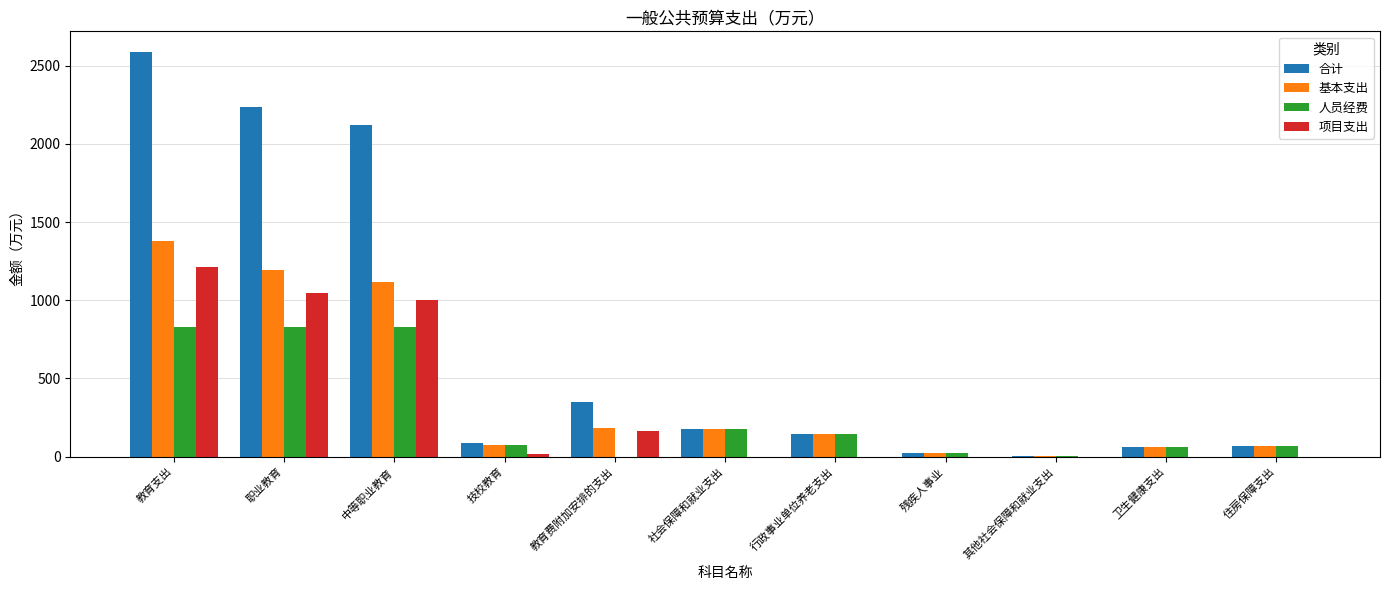

True or false: 基本支出 has a value of 1770.8 at 中等职业教育.

False